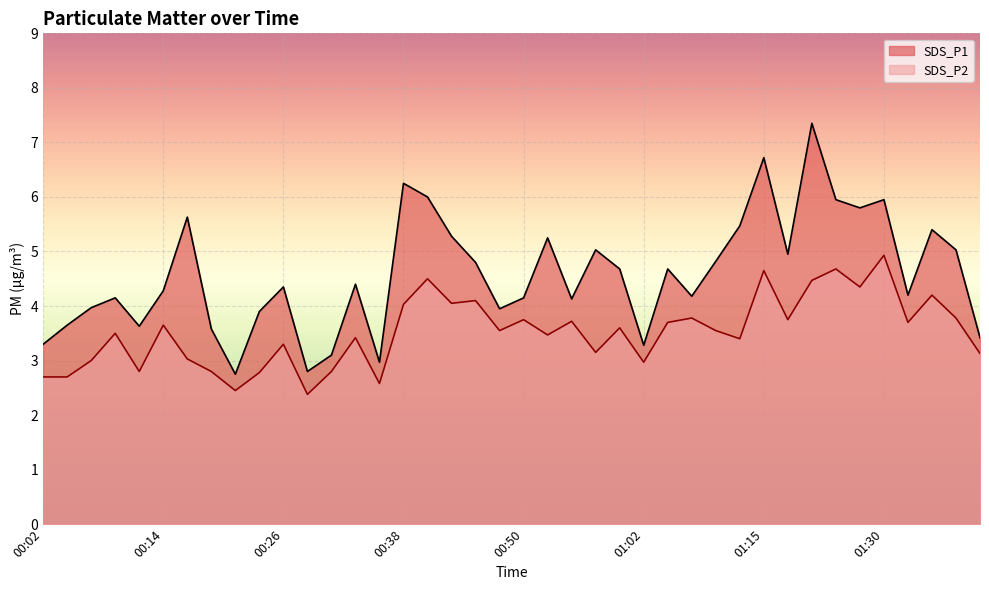

Which series has the largest total across all categories?

SDS_P1